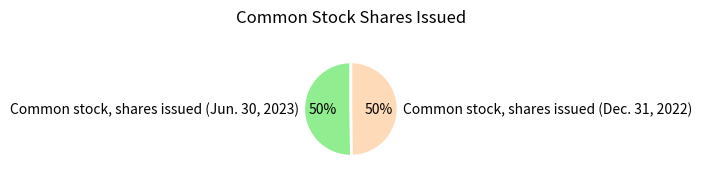

Approximately how many times larger is the value at Common stock, shares issued (Dec. 31, 2022) compared to Common stock, shares issued (Jun. 30, 2023)?

1.0